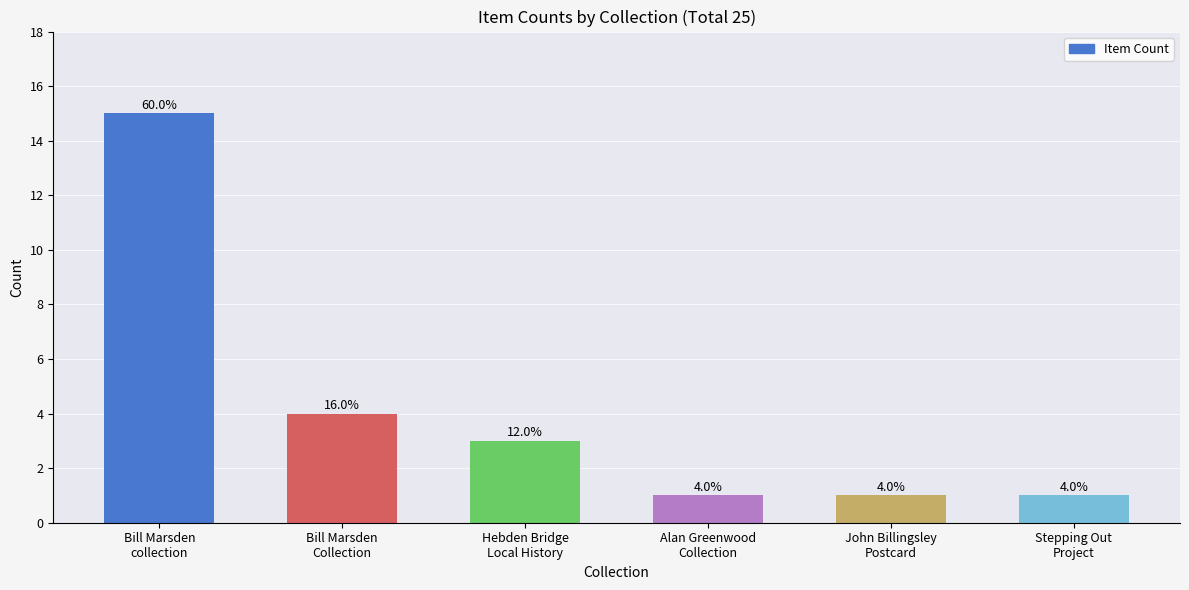

The chart shows a value of 5 at Hebden Bridge
Local History. True or false?

False